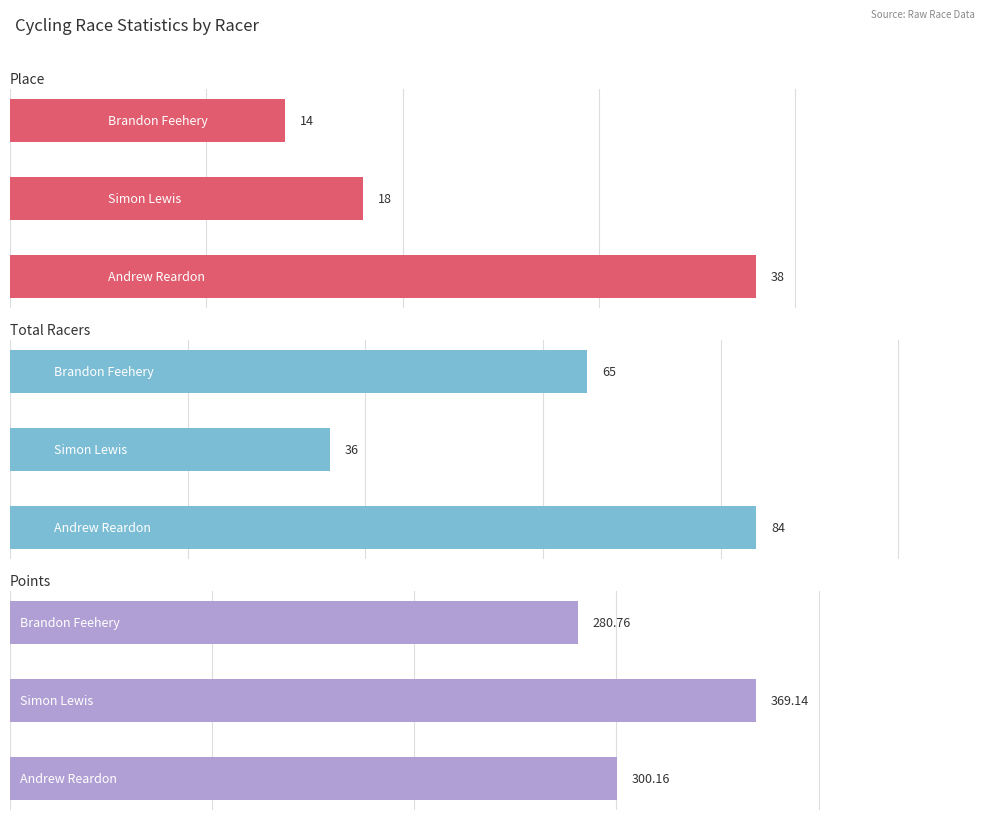

How many data points in Total Racers are above 65?

1